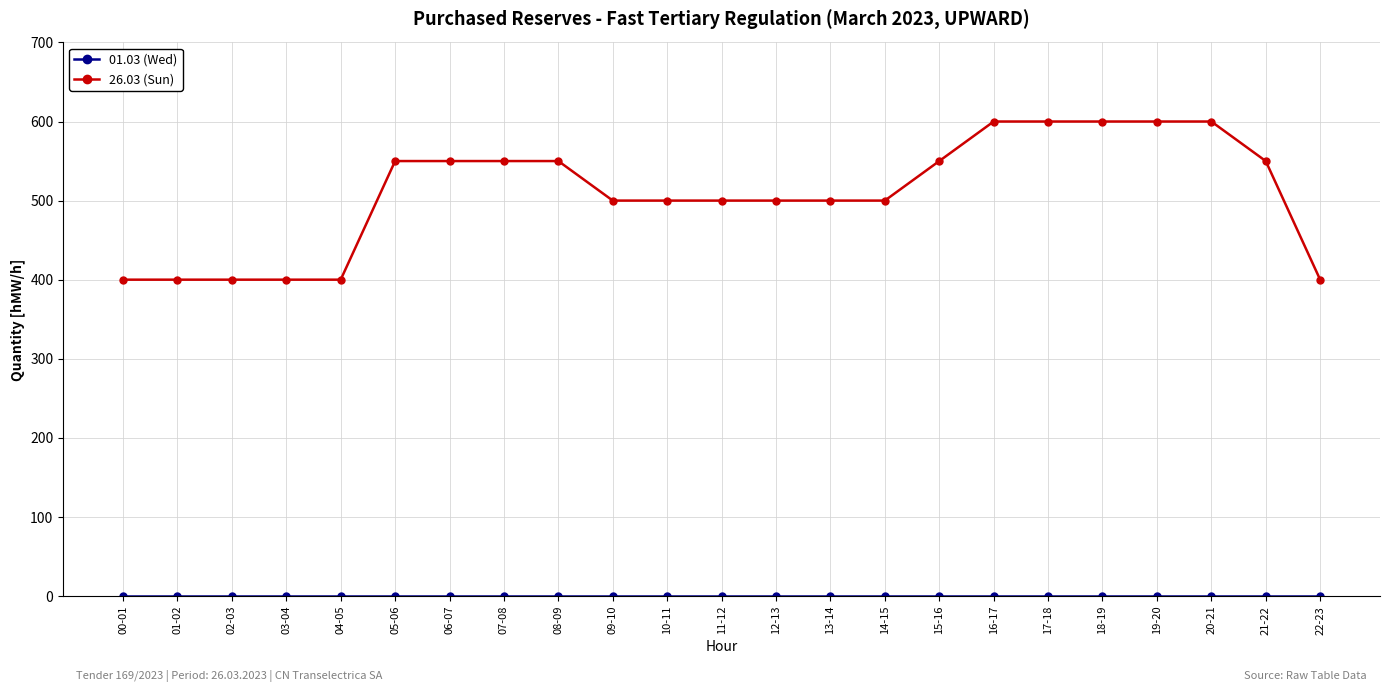

What is the greatest value displayed?

600